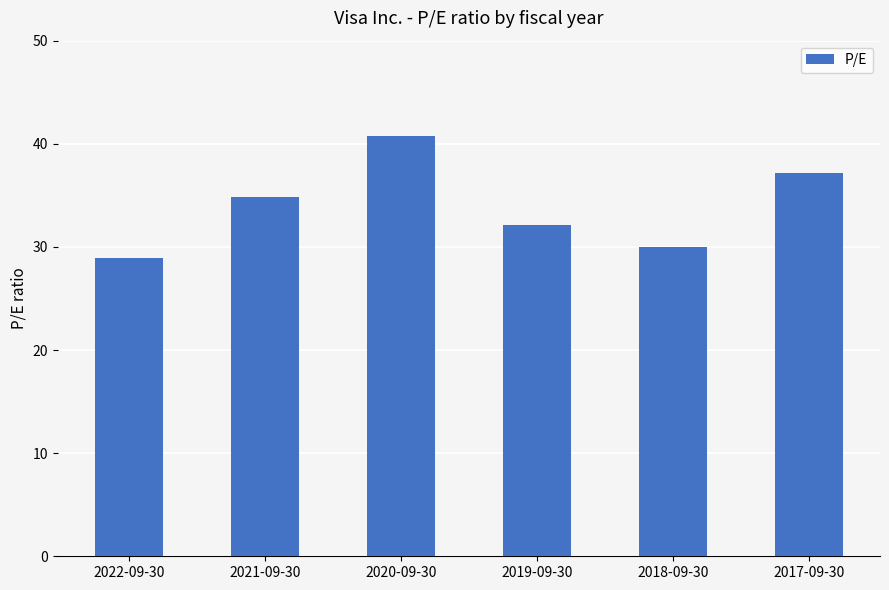

What is the value of the 5th bar from the left?

30.0